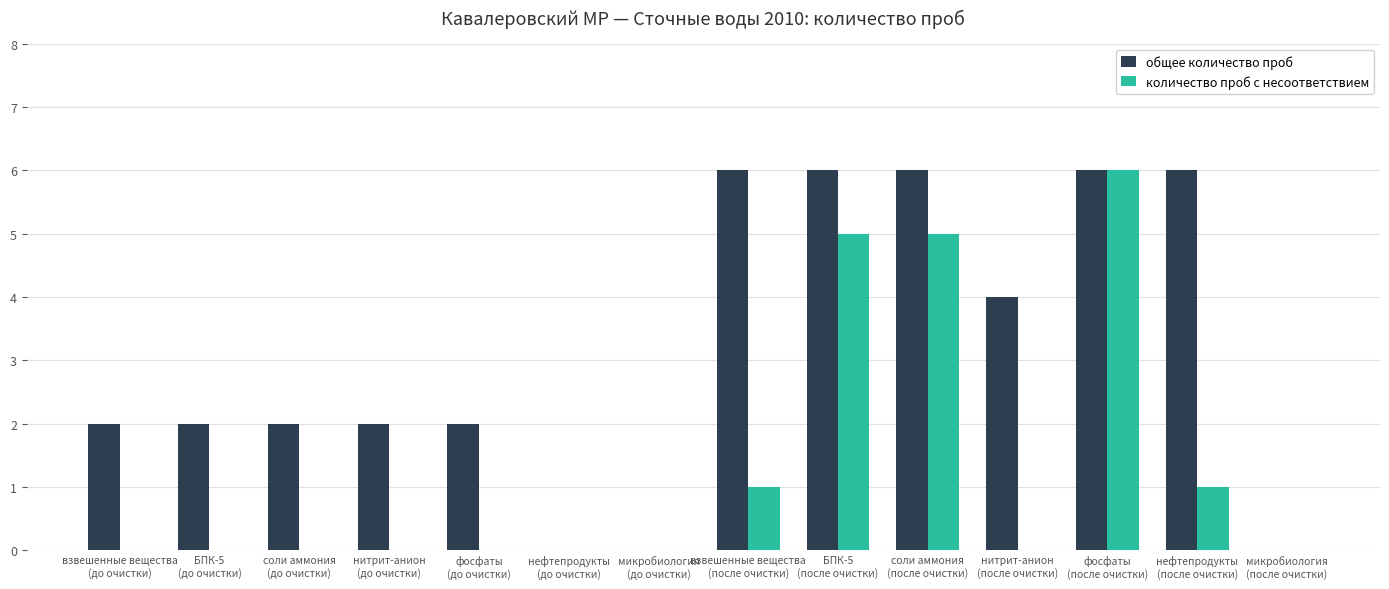

What is the average value of the количество проб с несоответствием series?

1